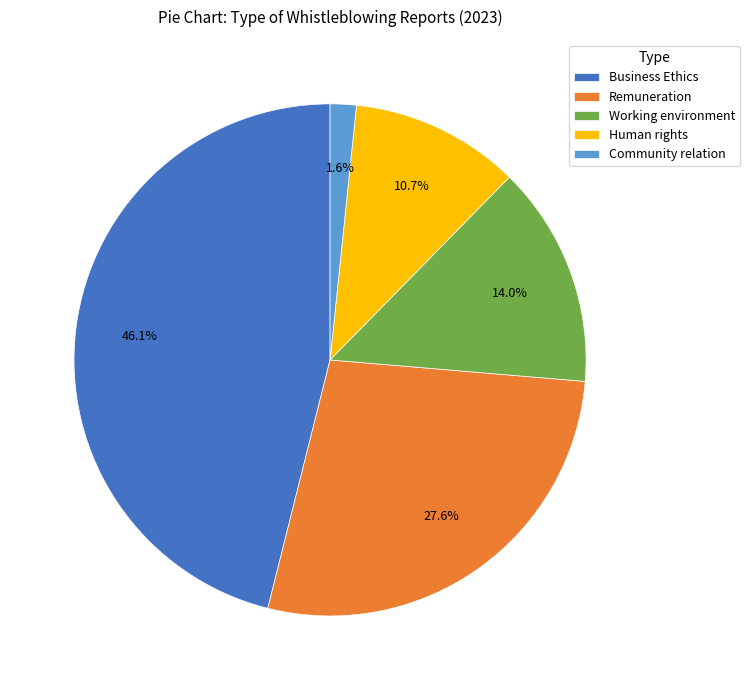

To the nearest percent, what percentage of the pie is Working environment?

14%